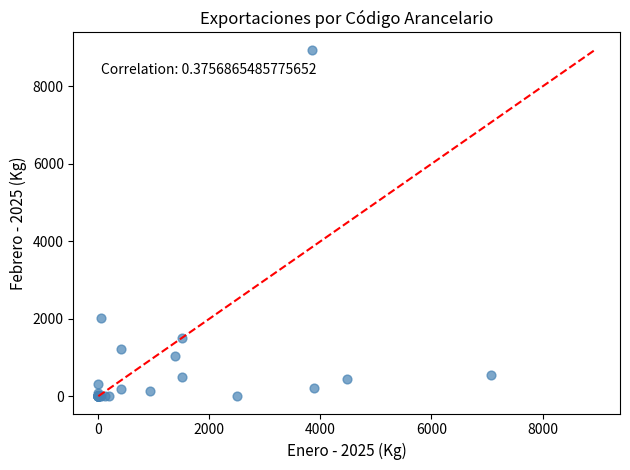

What Y value in the scatter plot is closest to 4474?

2030.6